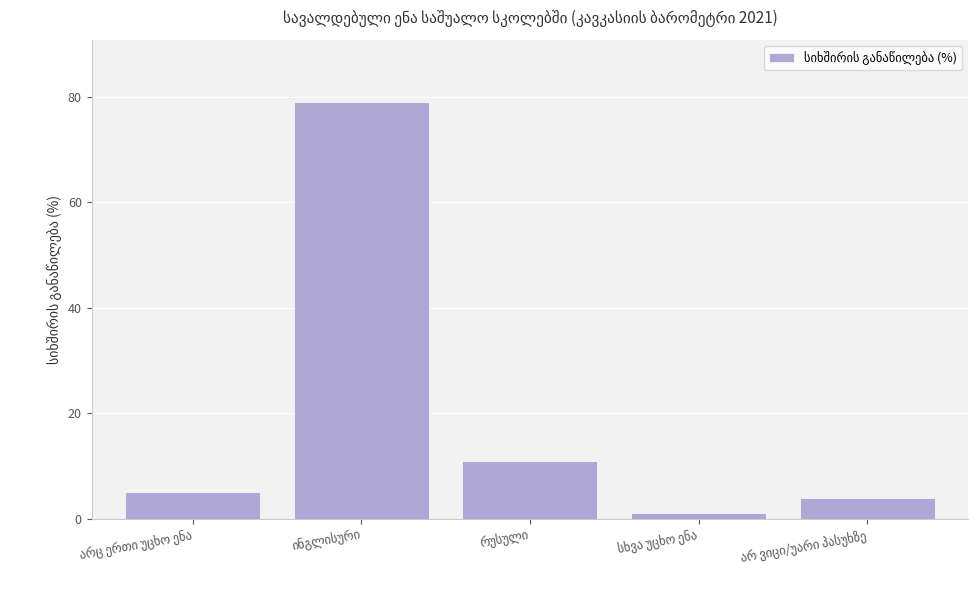

What is the value of the 2nd bar from the left?

79